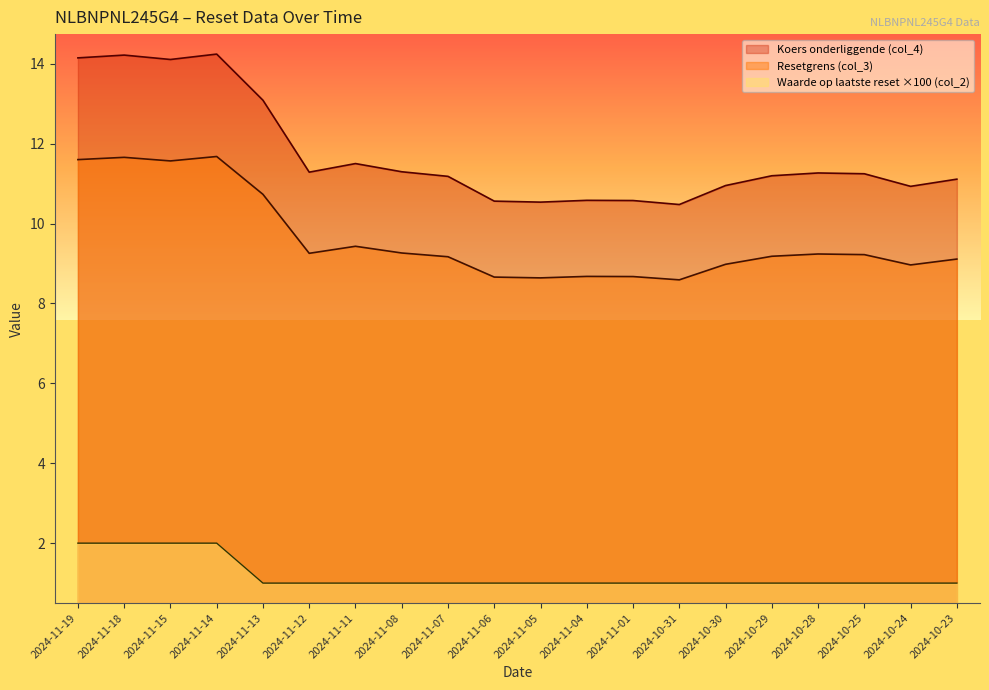

Which series has the widest spread of values?

Koers onderliggende (col_4)